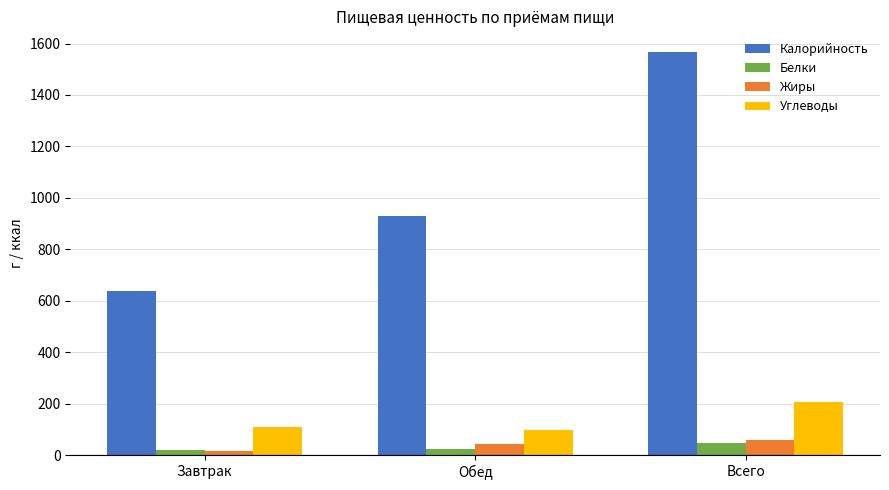

Which series has the largest total across all categories?

Калорийность